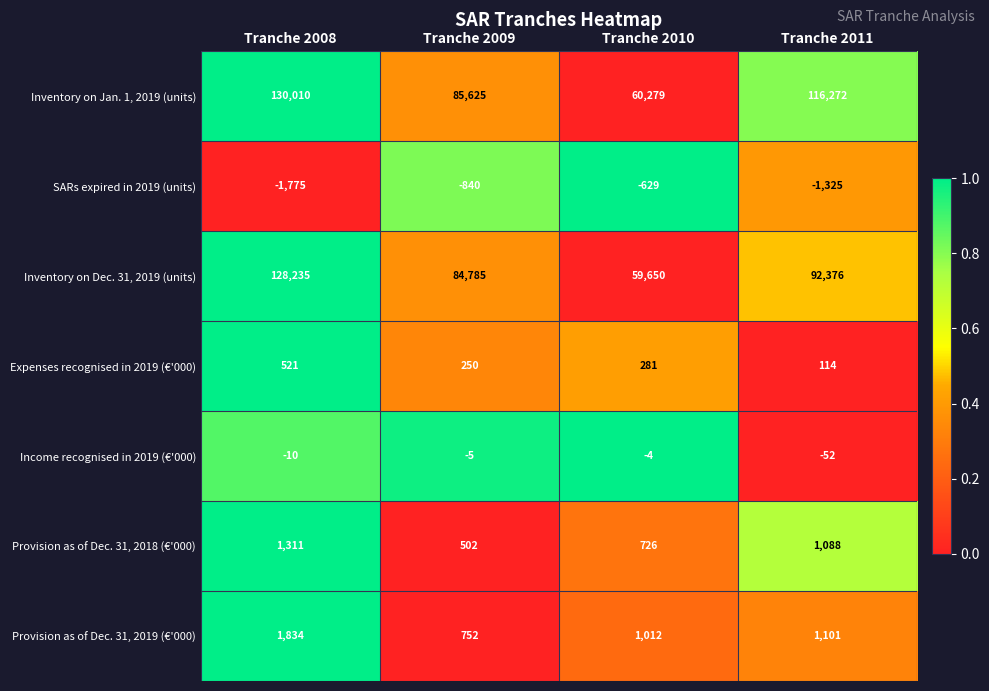

At Tranche 2011, list the series in order from largest to smallest.

Inventory on Jan. 1, 2019 (units), Inventory on Dec. 31, 2019 (units), Provision as of Dec. 31, 2019 (€'000), Provision as of Dec. 31, 2018 (€'000), Expenses recognised in 2019 (€'000), Income recognised in 2019 (€'000), SARs expired in 2019 (units)